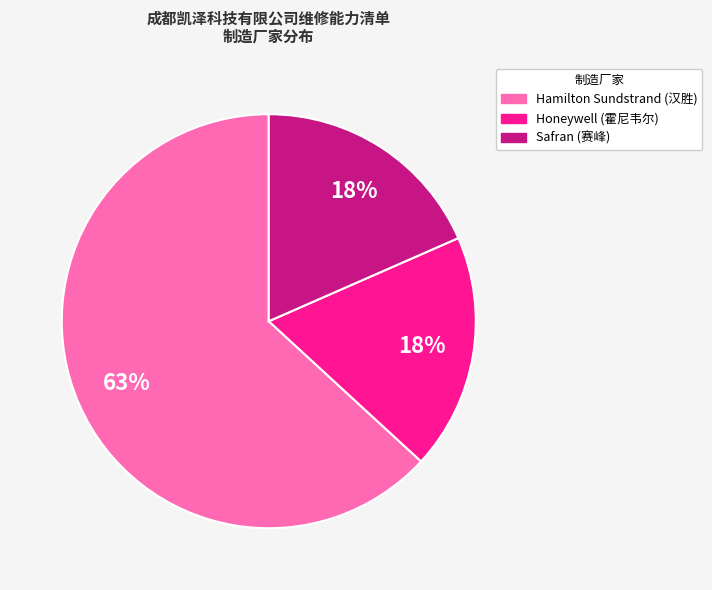

To the nearest percent, what is the average slice percentage?

33%